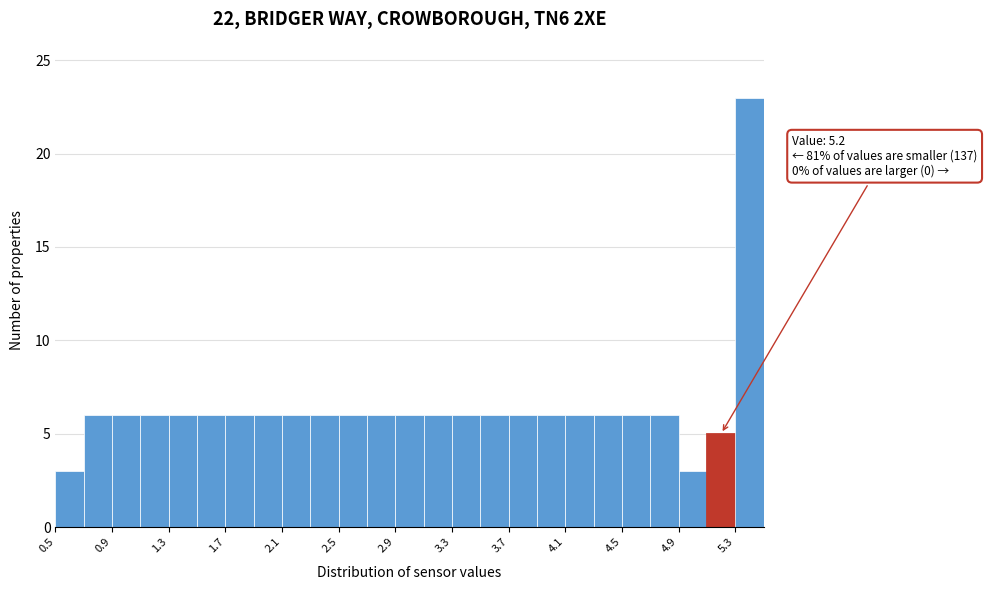

Over which range of the x-axis is the bar tallest?

5.3 to 5.5